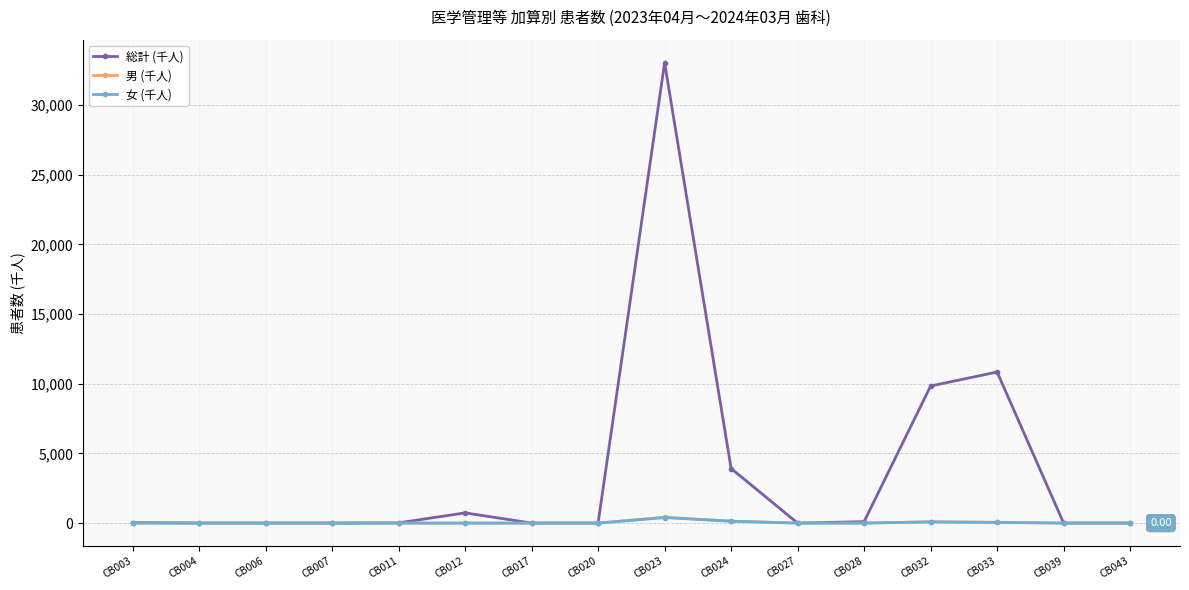

Which series has the widest spread of values?

総計 (千人)